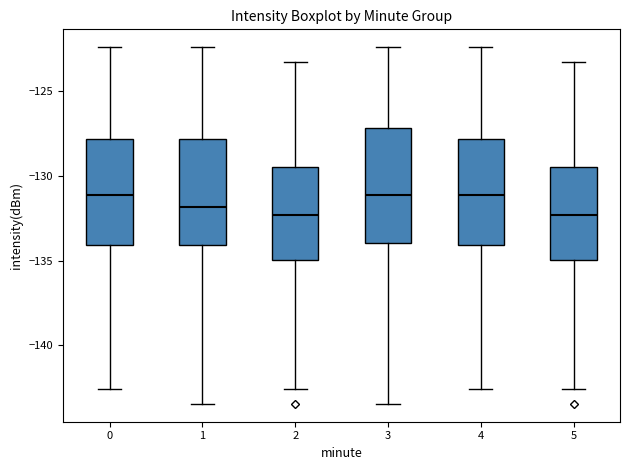

Where does the upper whisker of the box at x = 5 end on the y-axis? The values are not printed on the chart, so give them approximately, as read against the axis.

-123.5